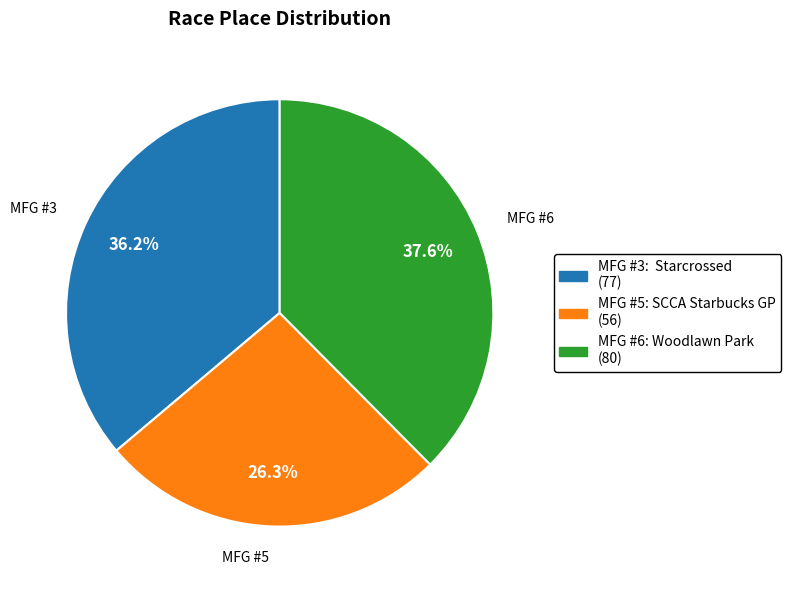

Count the number of slices in the pie.

3